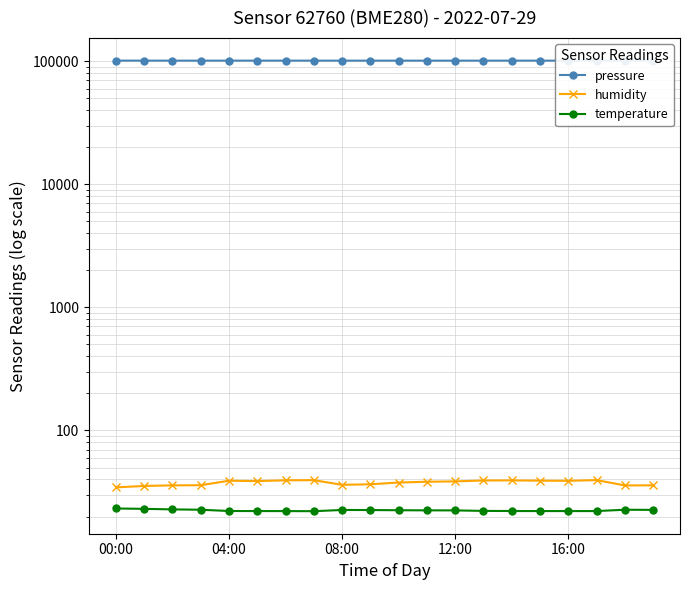

What is the sum of all pressure values?

2024799.8